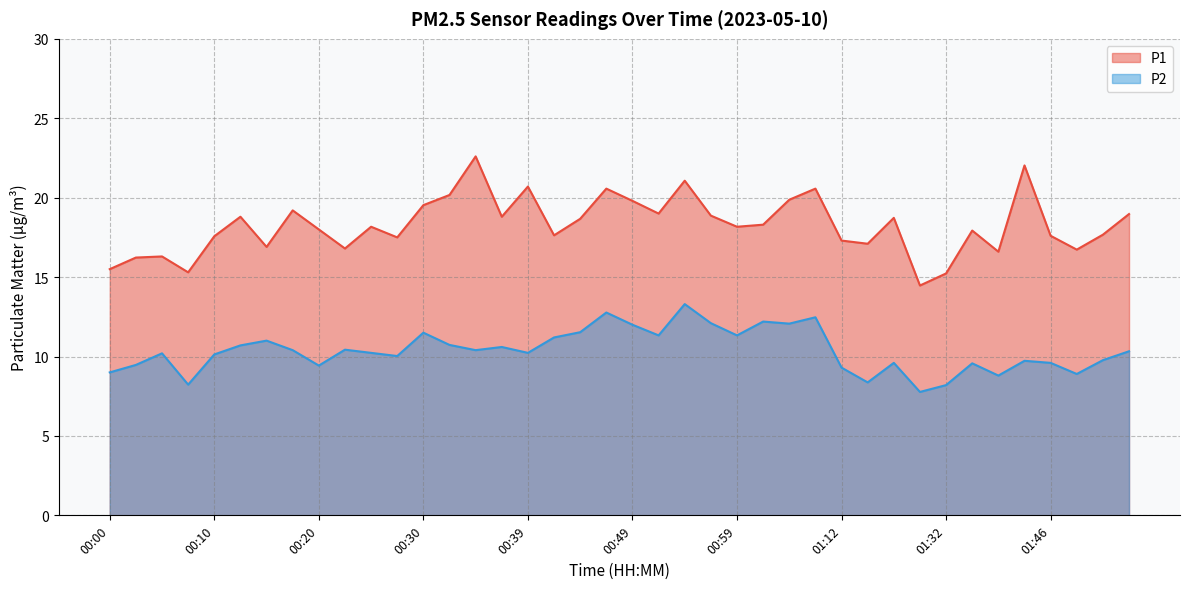

At which category does P1 reach its first local peak?

00:05